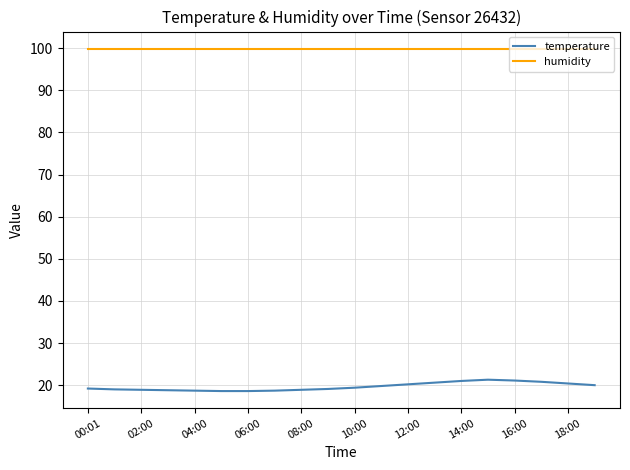

Which series has the largest range (max minus min)?

temperature